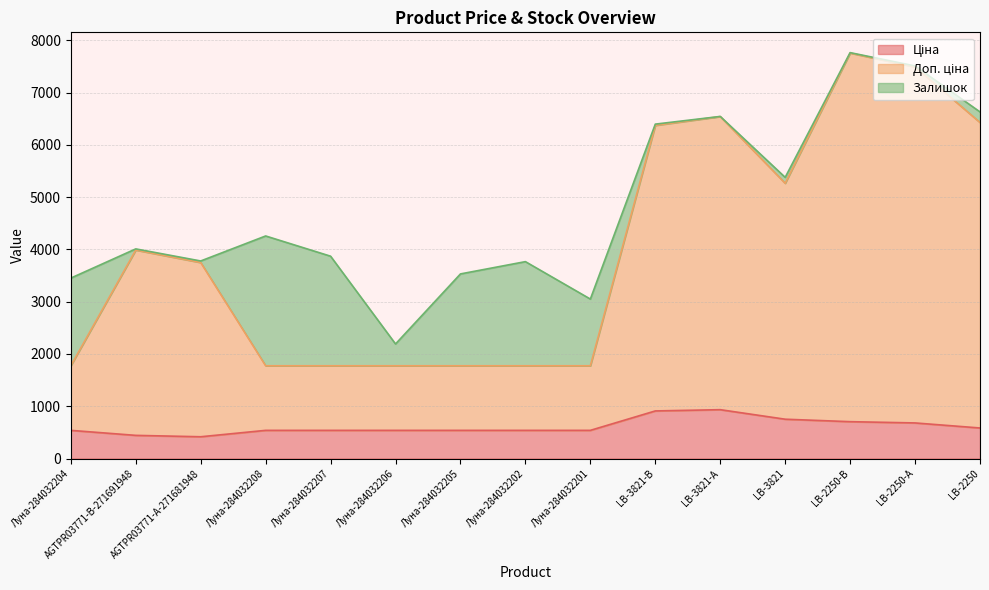

The value of Ціна at Луна-284032205 is 539.0. True or false?

True